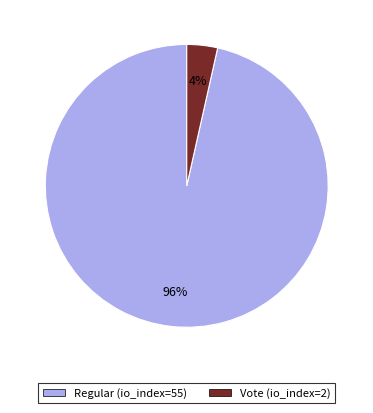

Between Vote (io_index=2) and Regular (io_index=55), which is larger?

Regular (io_index=55)